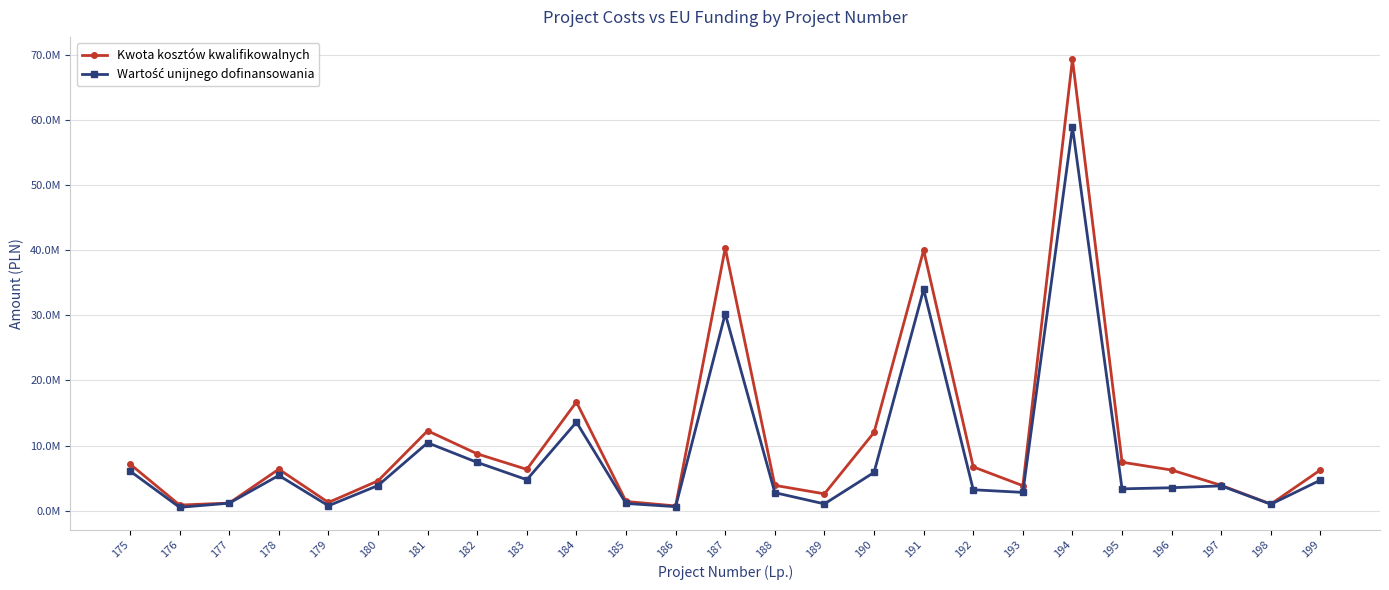

Is this an area chart (filled region under the line)?

No